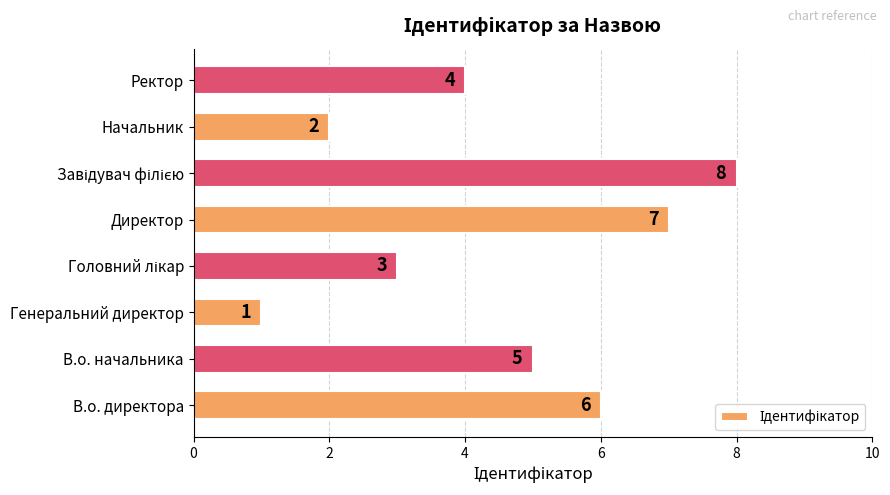

What is the difference between the maximum and minimum values?

7